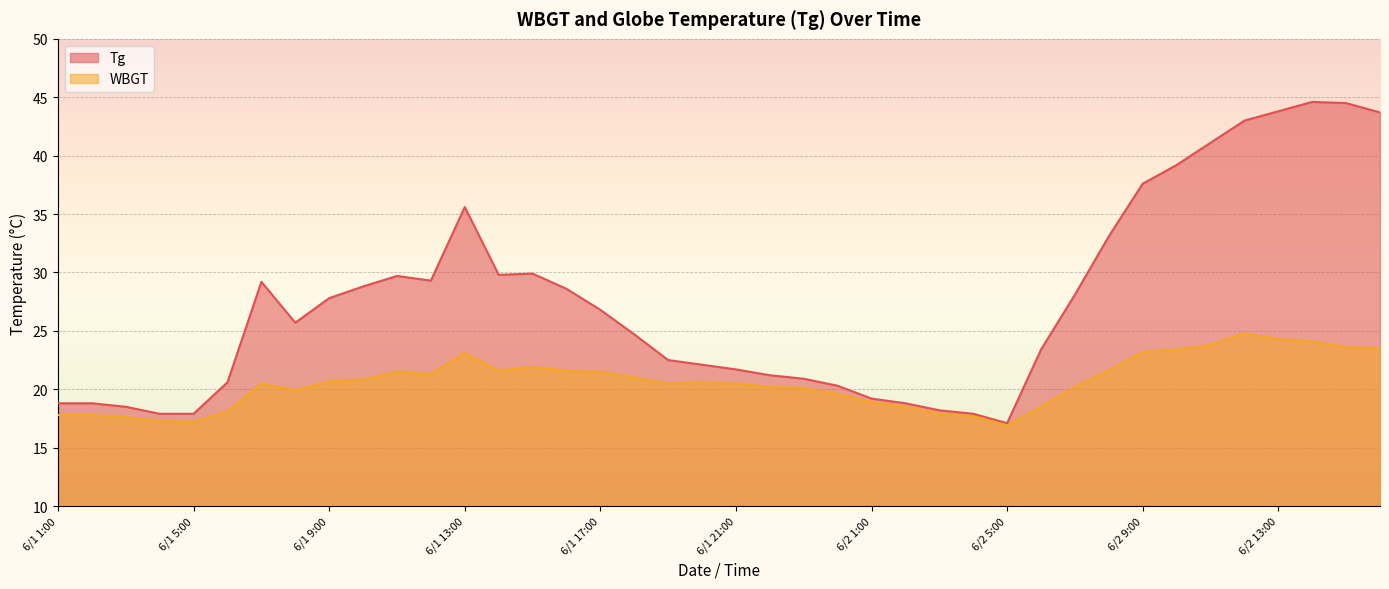

Rank the series by their maximum value, from lowest to highest.

WBGT, Tg